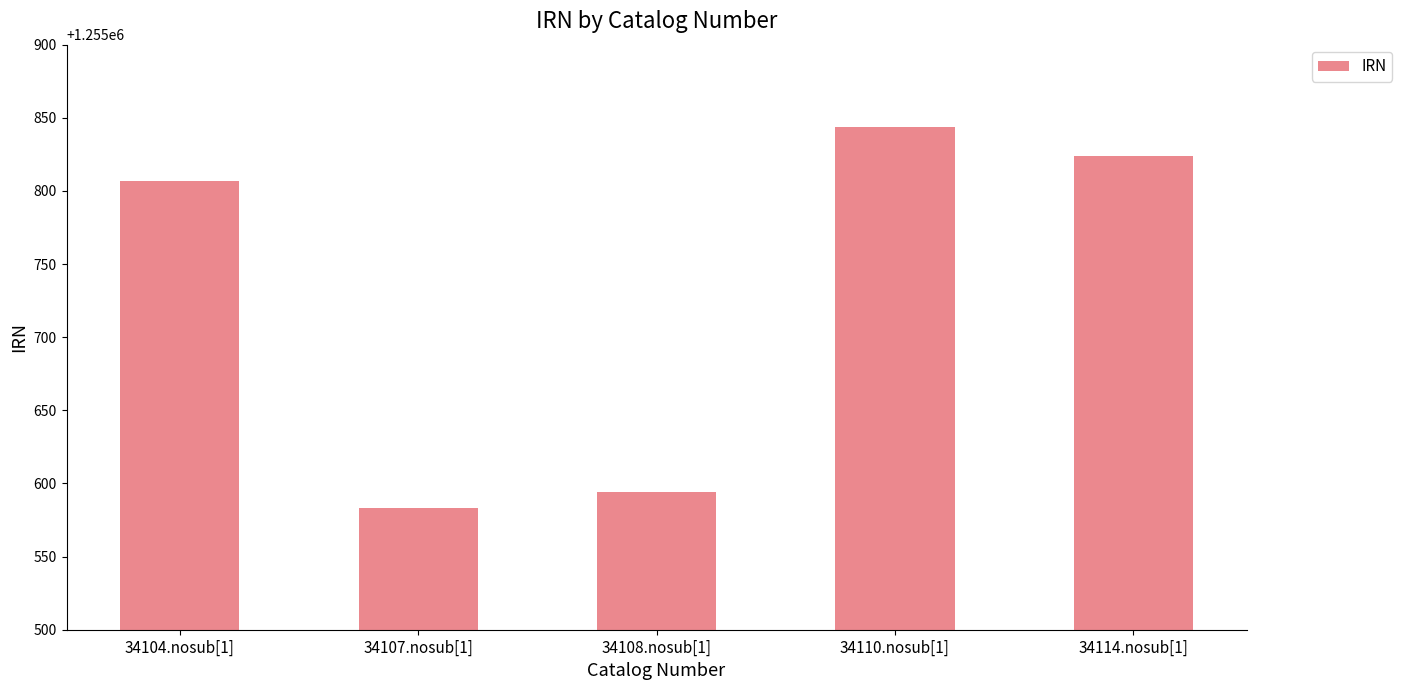

What is the difference between the maximum and second lowest values?

250